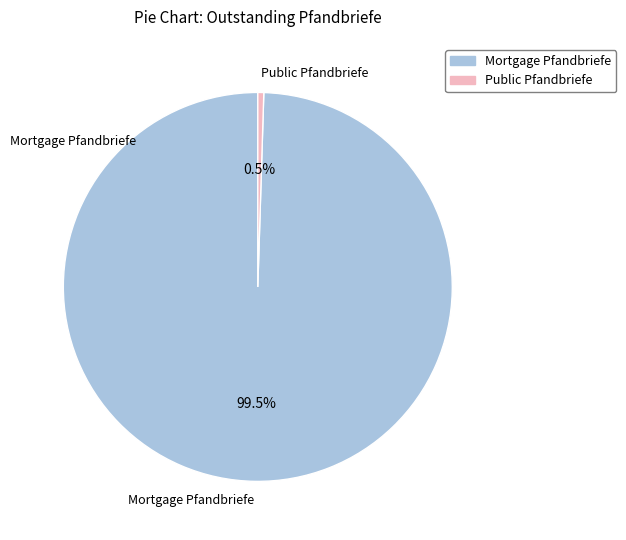

Rank the categories by value from lowest to highest.

Public Pfandbriefe, Mortgage Pfandbriefe